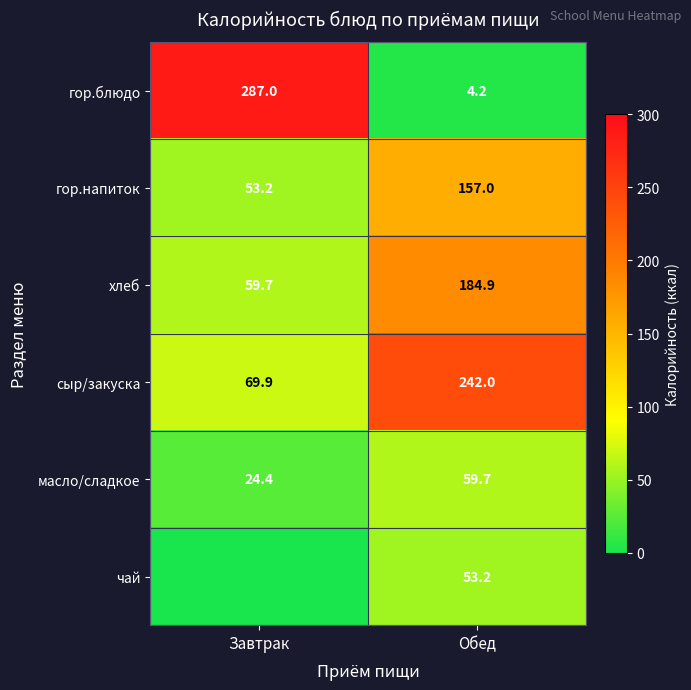

The гор.напиток series shows 85.3 at Завтрак. True or false?

False